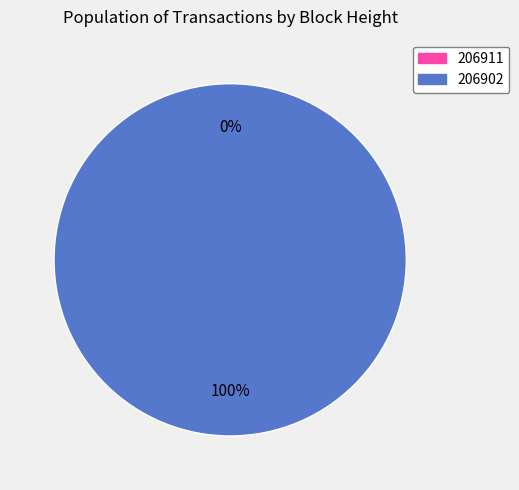

Is 206902 the majority of the pie?

Yes